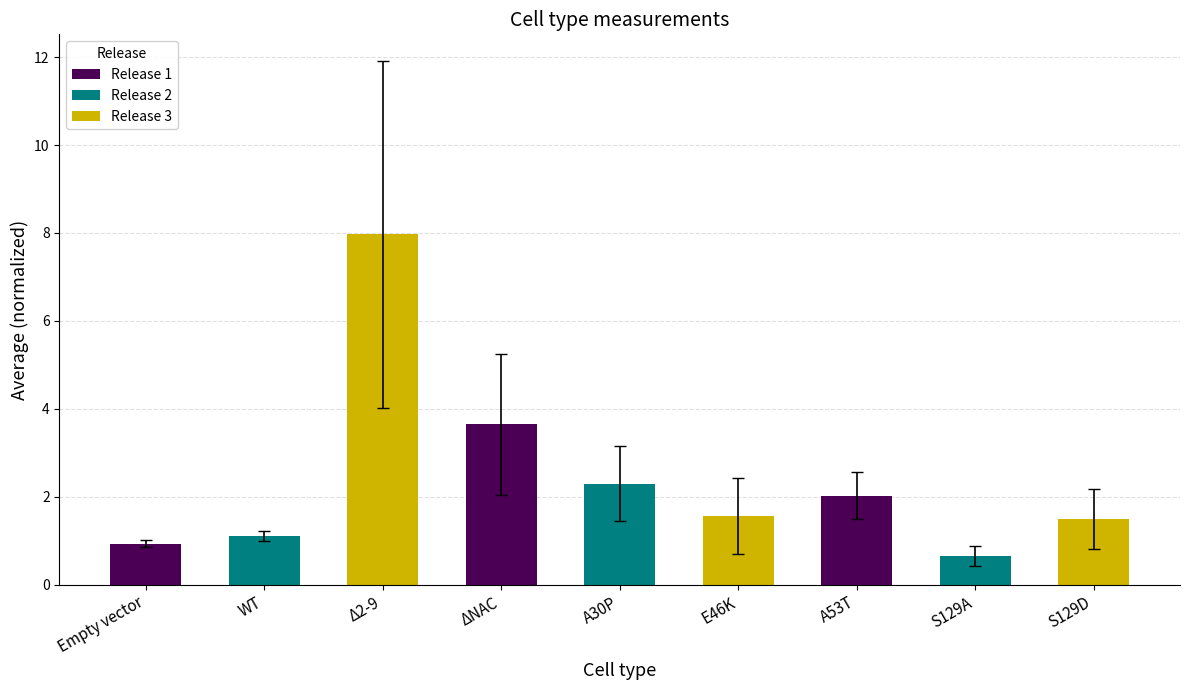

The Release 3 series shows 1.7 at WT. True or false?

False